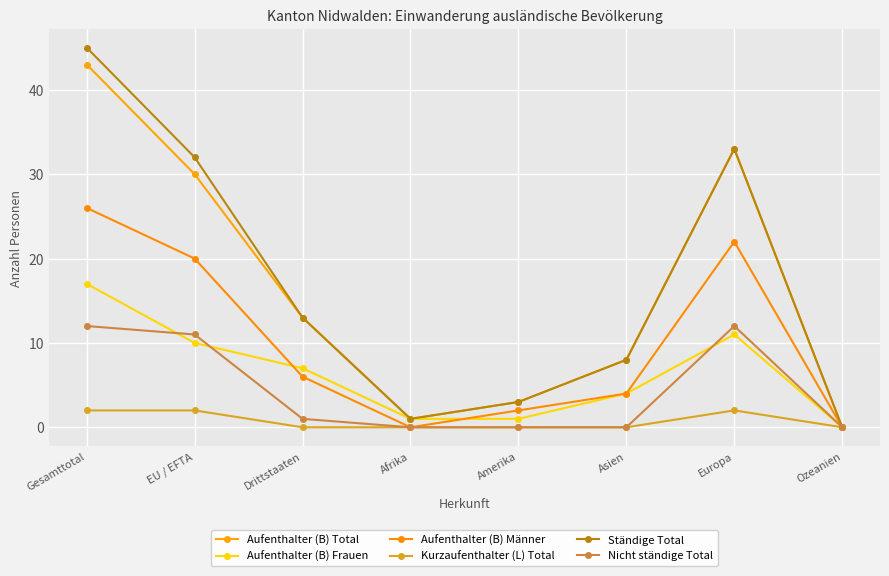

What is the difference between the Aufenthalter (B) Total values at Amerika and Gesamttotal?

40